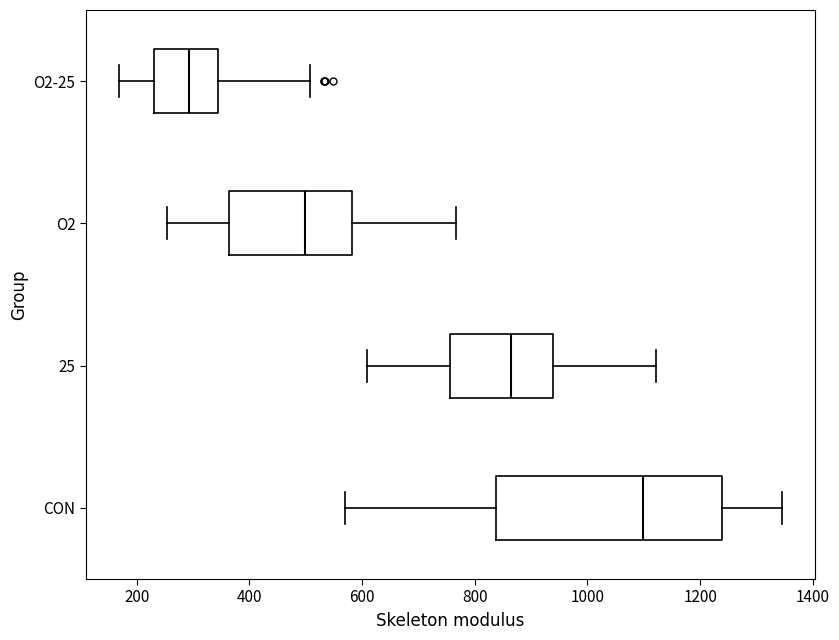

Which box has the furthest to the right median line?

CON